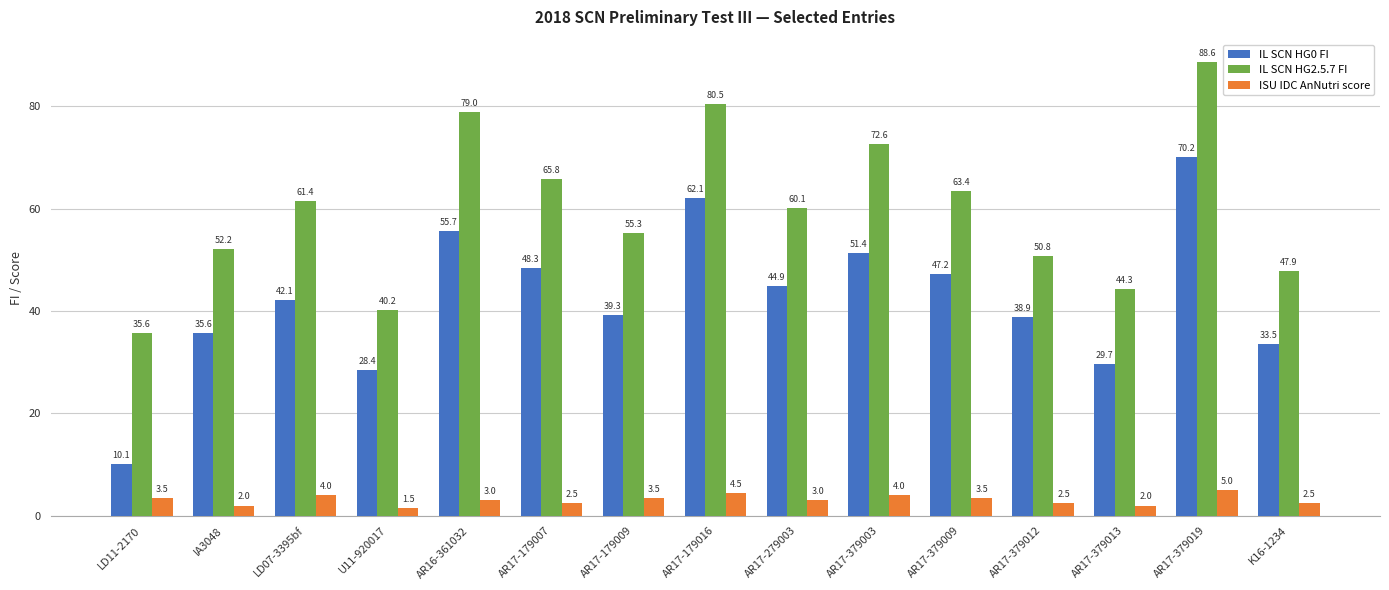

The value of ISU IDC AnNutri score at AR16-361032 is 3.0. True or false?

True